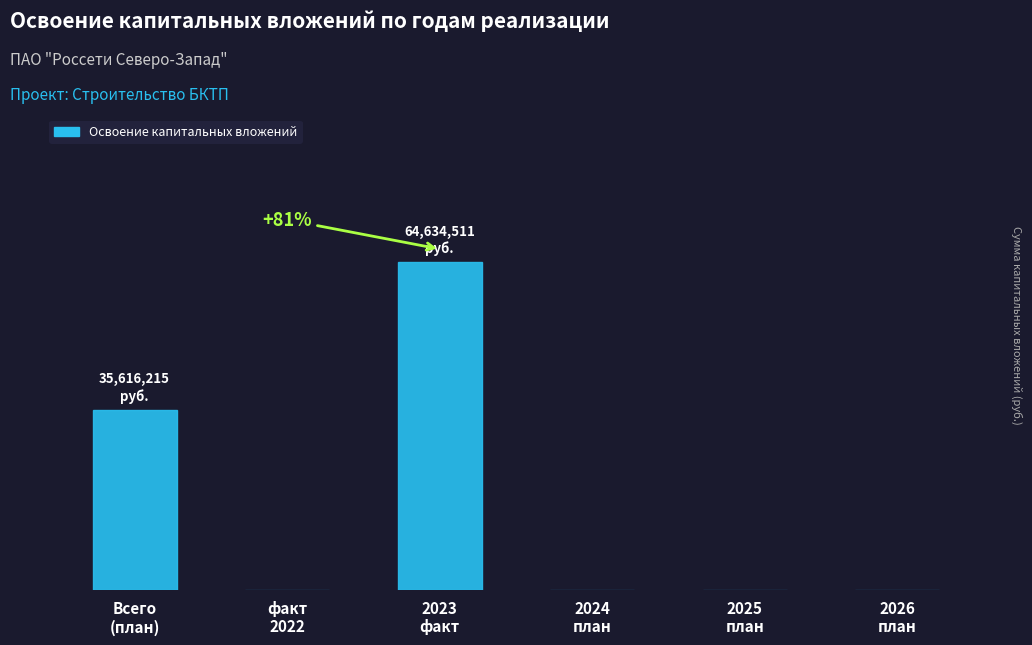

What is the label of the 3rd bar from the right?

2024
план